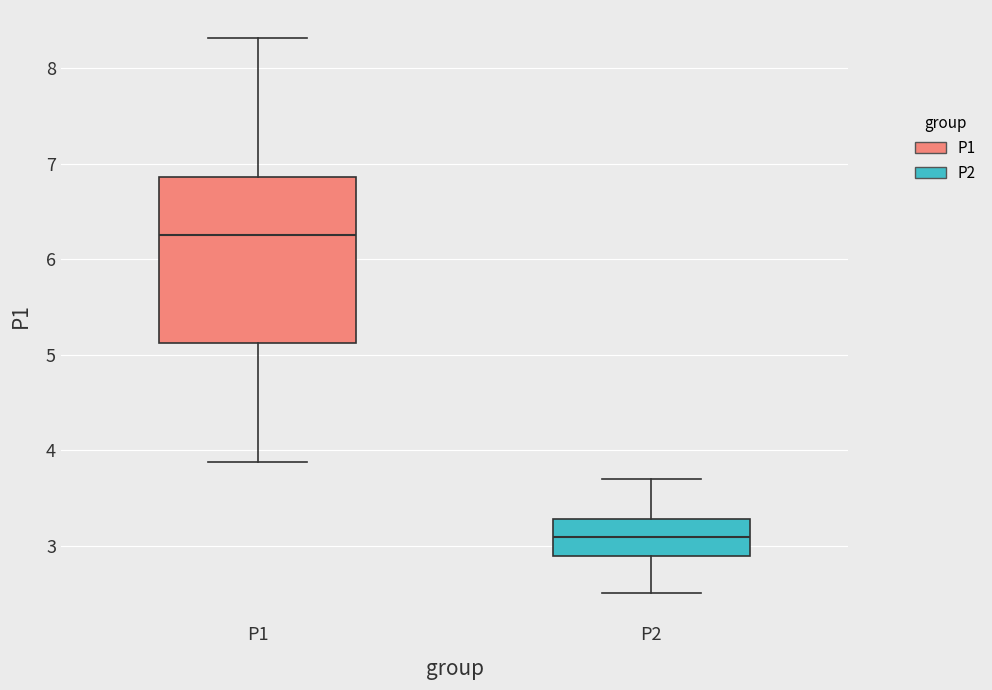

Reading left to right, read every box against the y-axis: the position of its median line, the range the box covers, and the ends of its whiskers. The values are not printed on the chart, so give them approximately, as read against the axis.

P1: median 6.3, box 5.1 to 6.9, whiskers 3.9 to 8.3
P2: median 3.1, box 2.9 to 3.3, whiskers 2.5 to 3.7